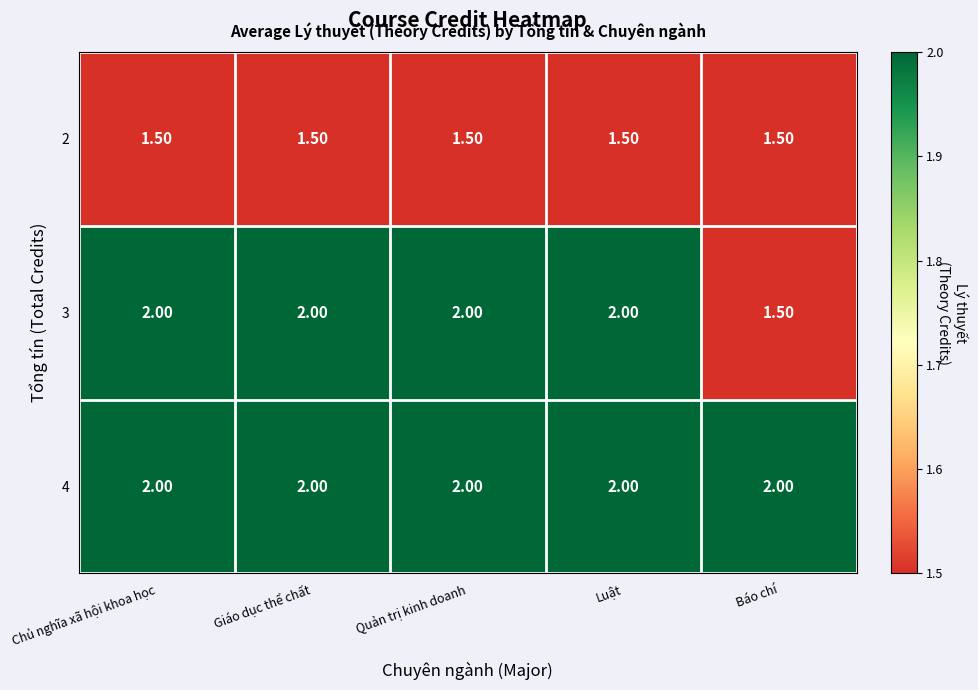

Rank the series by their average value, from highest to lowest.

4, 3, 2